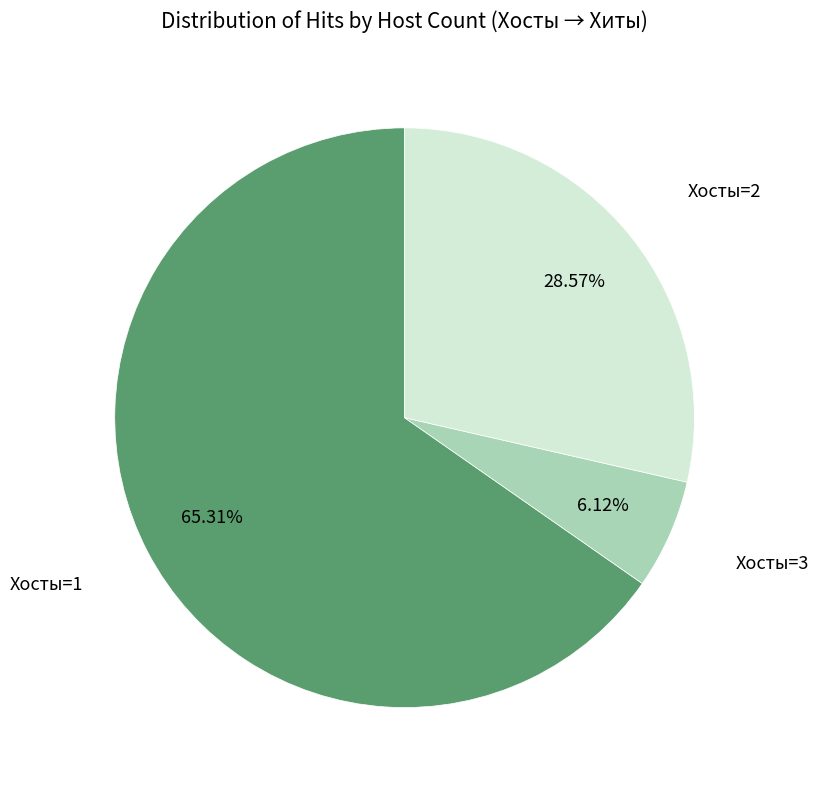

How many segments does this pie chart have?

3